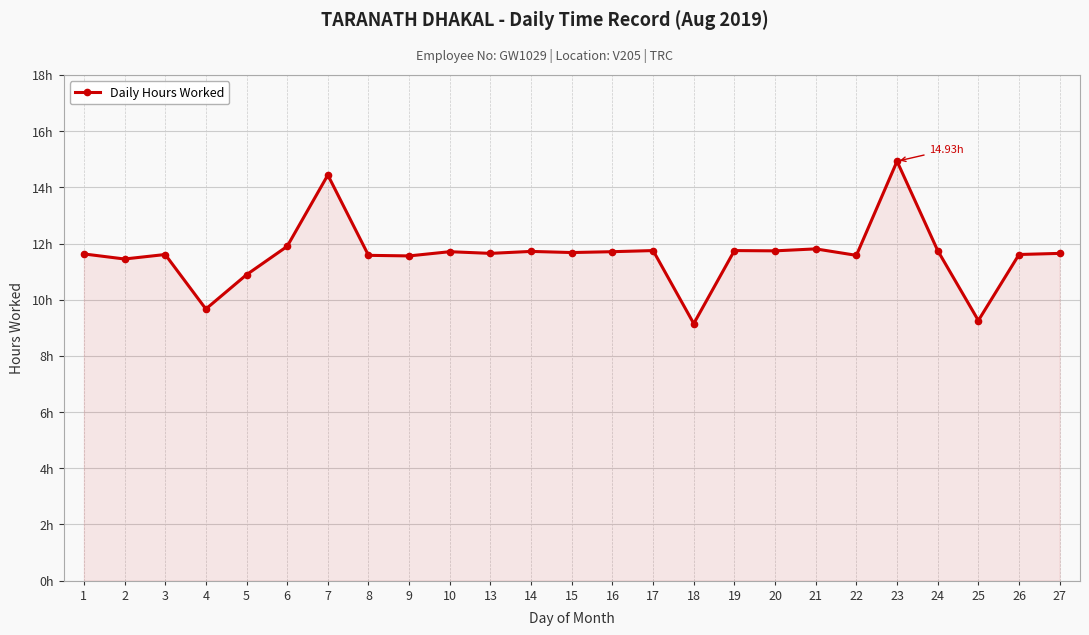

Rank the categories by value from highest to lowest.

23, 7, 6, 21, 17, 19, 24, 20, 14, 10, 16, 15, 13, 27, 1, 3, 26, 8, 22, 9, 2, 5, 4, 25, 18